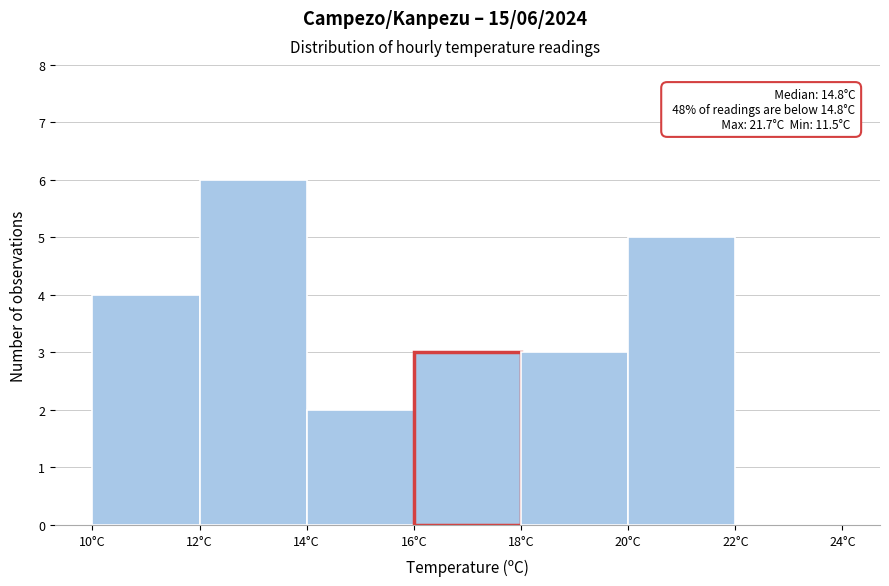

Which range on the x-axis has the tallest bar?

12 to 14